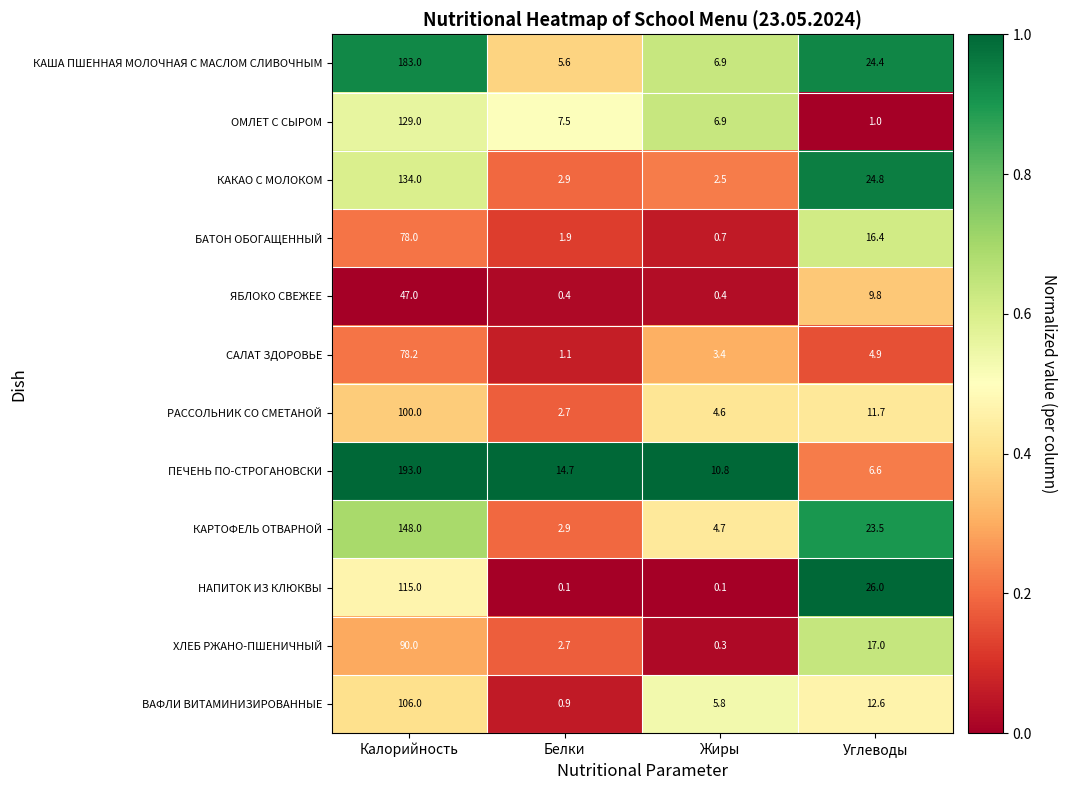

What is the spread (max minus min) of values at Жиры?

10.7